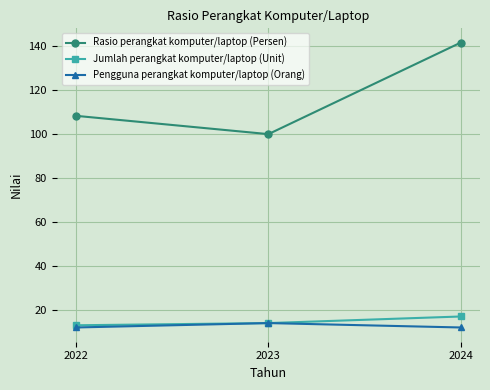

What is the difference between the maximum and minimum values in the Pengguna perangkat komputer/laptop (Orang) series?

2.0